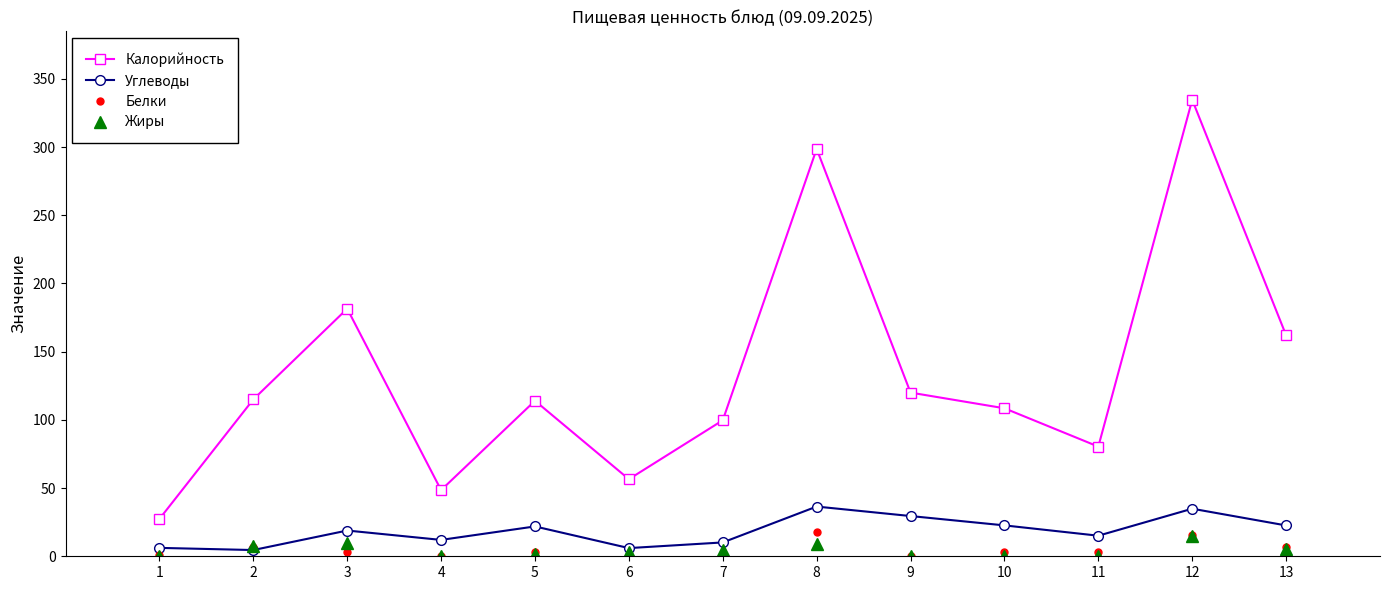

What is the spread (max minus min) of values at 7?

97.9